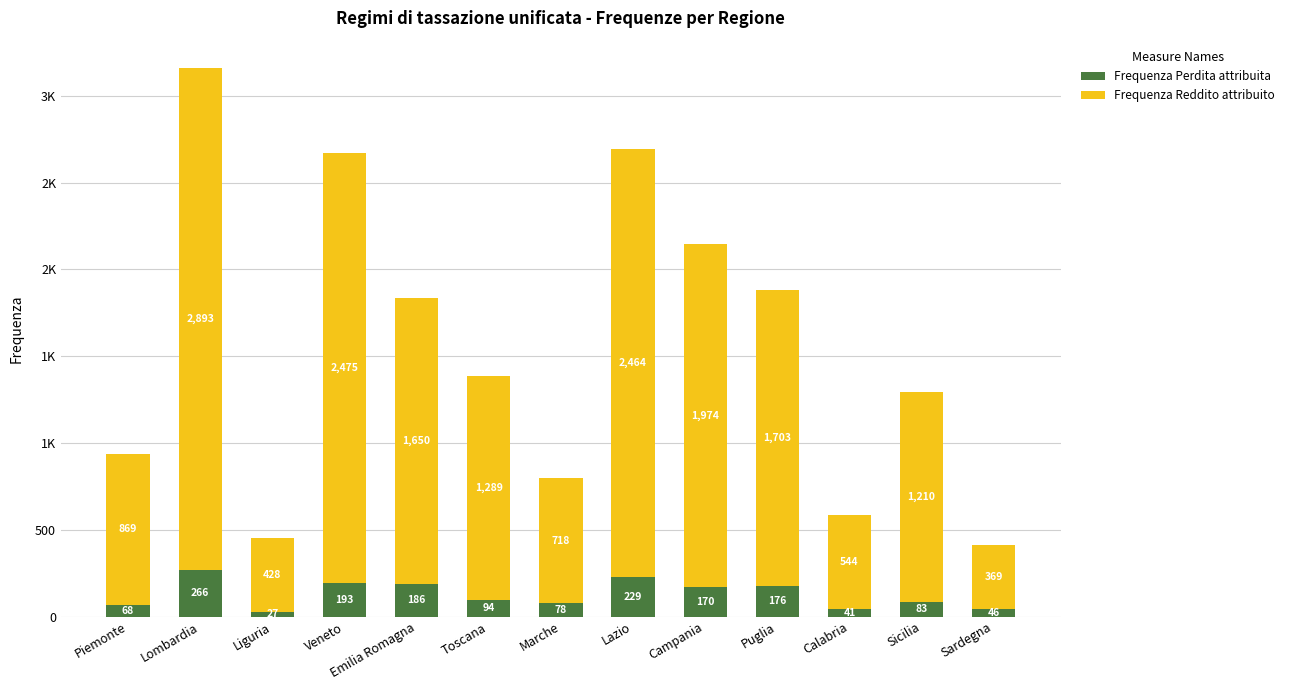

What is the label of the 6th bar from the right?

Lazio